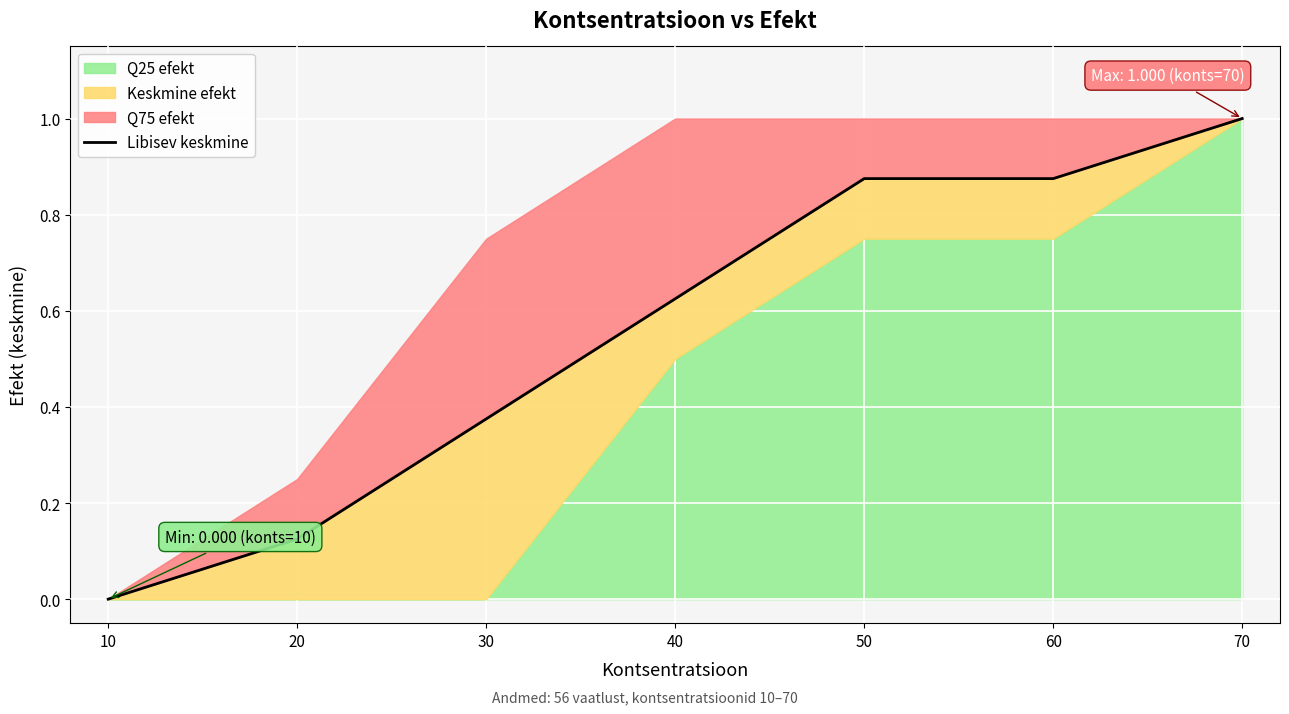

The chart shows a value of 0.1 at 20. True or false?

True